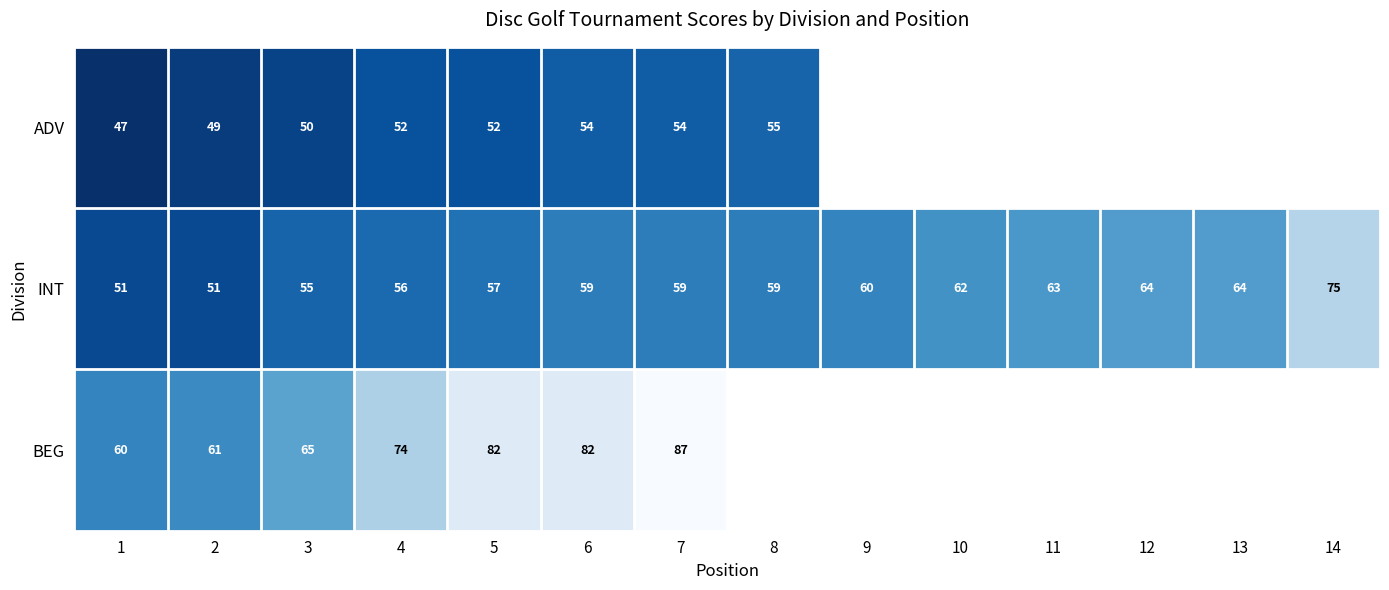

Rank the series at 4 from highest to lowest value.

BEG, INT, ADV